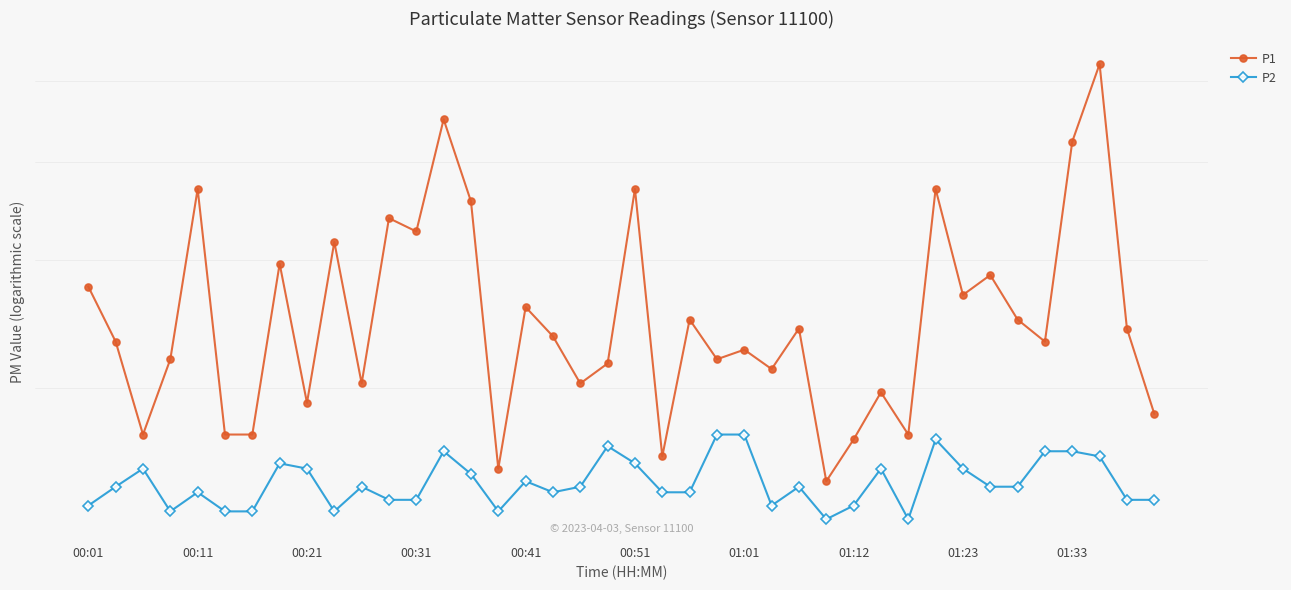

Is it true that P1 equals 1.7 at 22?

False